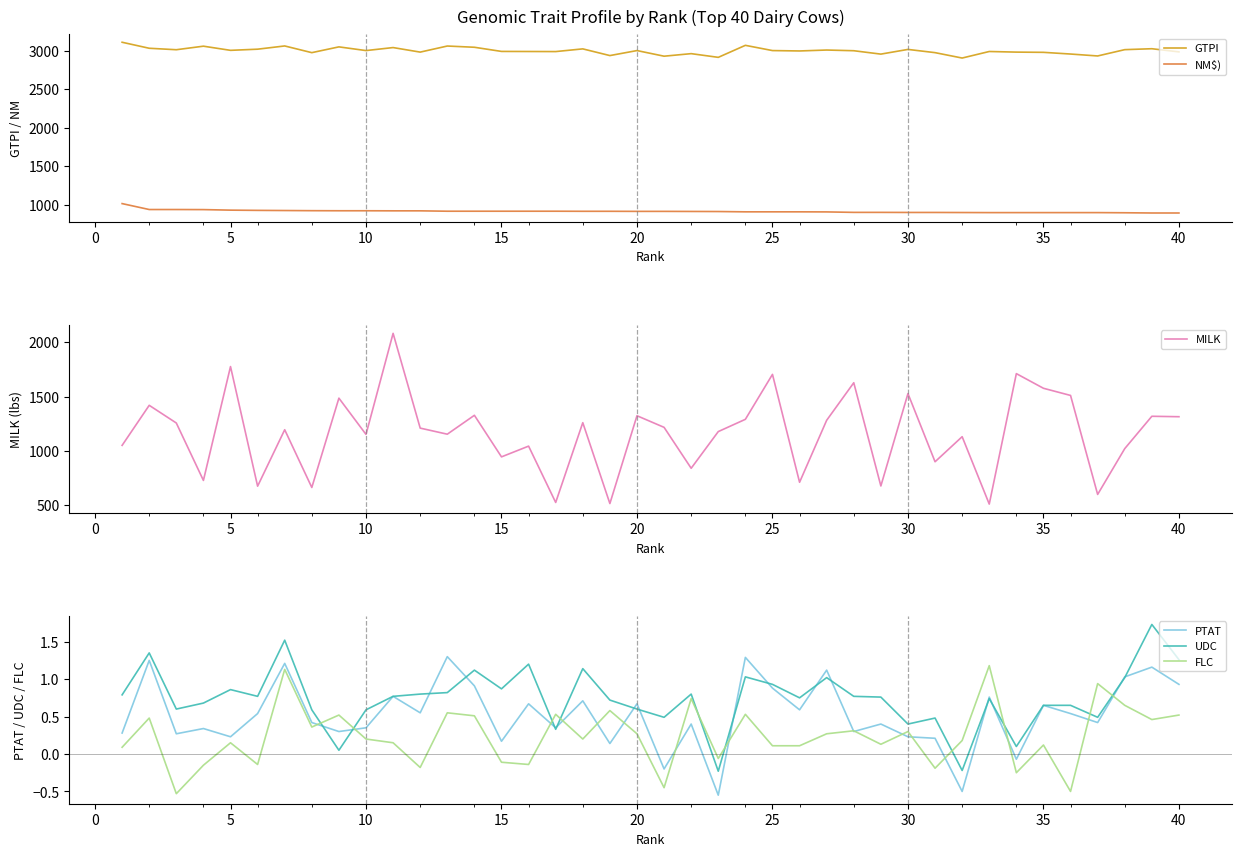

Which series ends up on top after the final intersection of FLC and UDC?

UDC